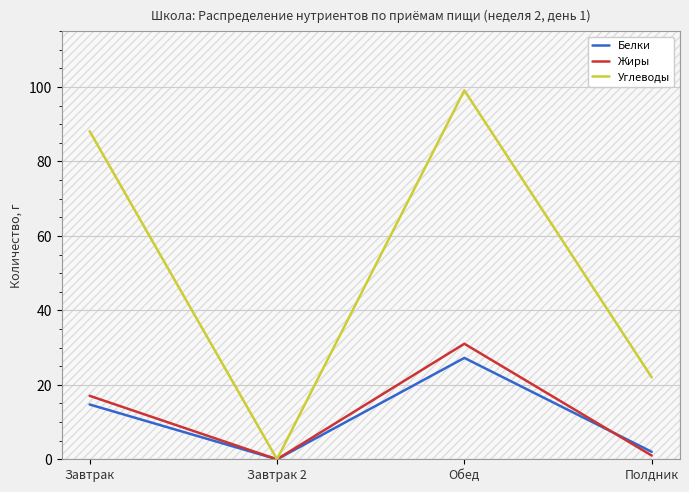

Which series has the widest spread of values?

Углеводы